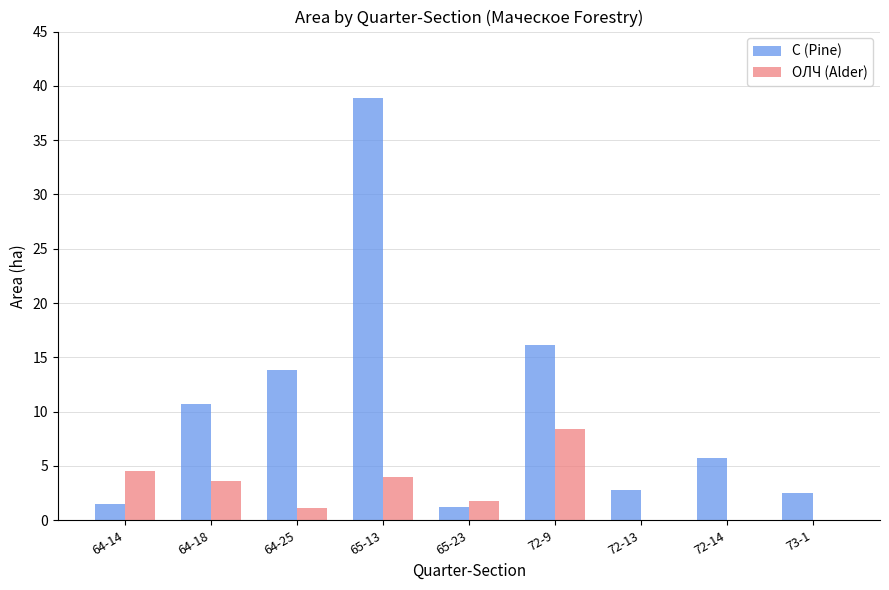

Which series changed the most between 64-25 and 73-1?

С (Pine)